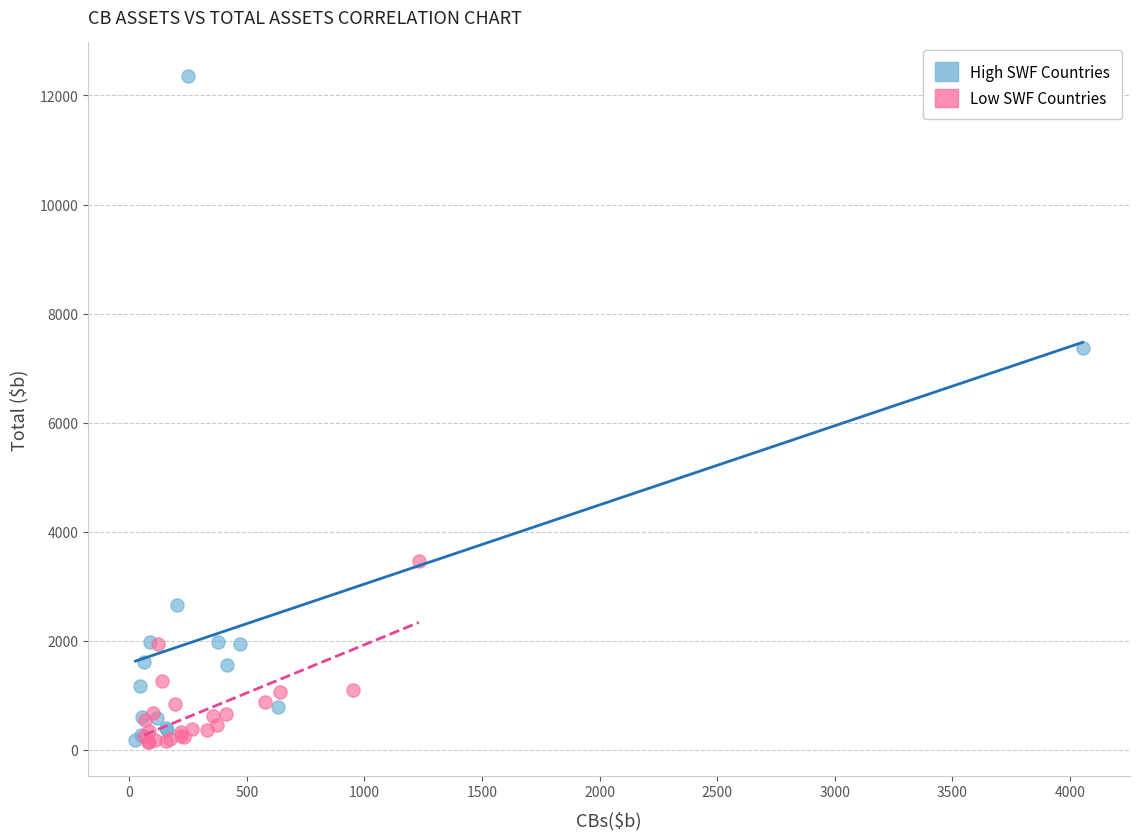

Which series contains the highest Y value?

High SWF Countries